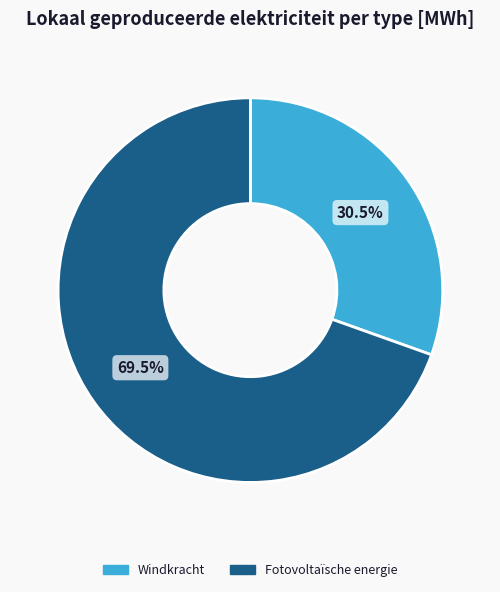

Rank the categories by value from lowest to highest.

Windkracht, Fotovoltaïsche energie